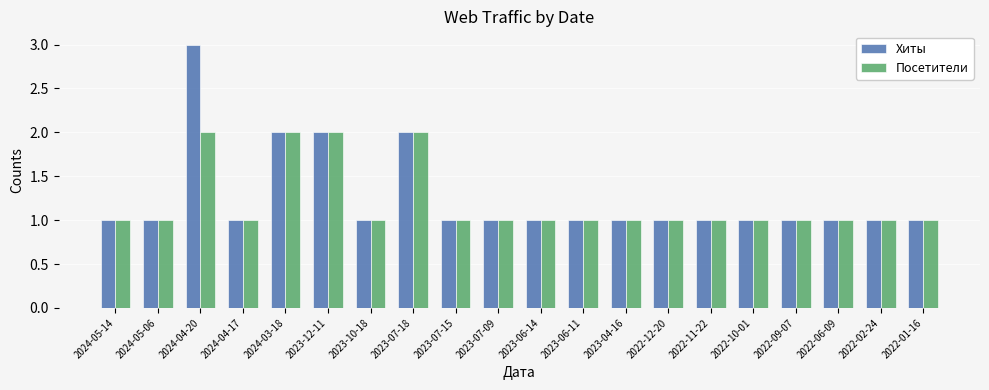

Reading left to right, extract all data points from this chart.

Хиты: 1	1	3	1	2	2	1	2	1	1	1	1	1	1	1	1	1	1	1	1
Посетители: 1	1	2	1	2	2	1	2	1	1	1	1	1	1	1	1	1	1	1	1